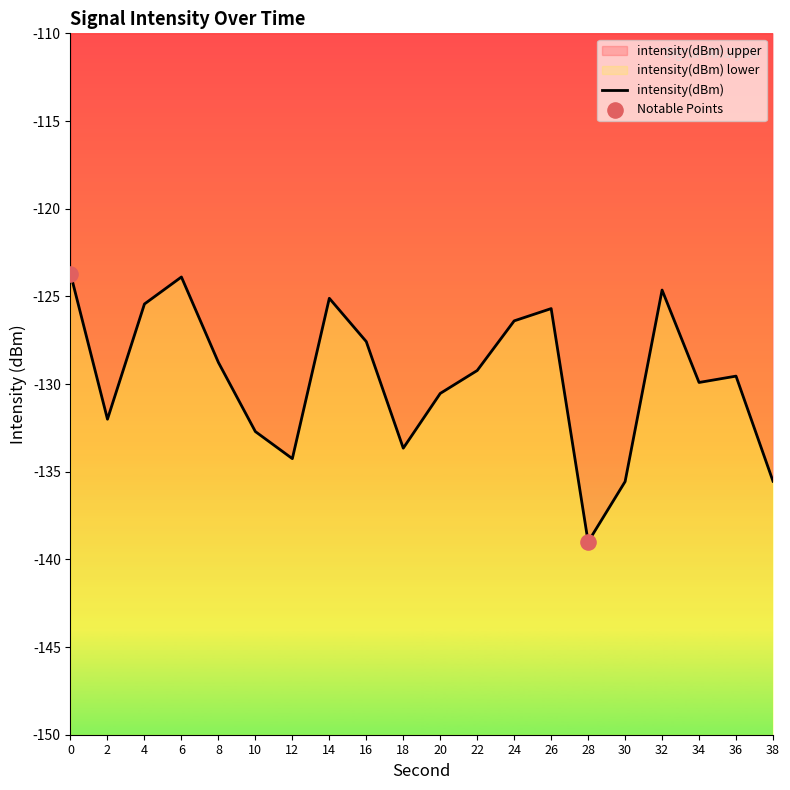

Between 26 and 6, which is larger?

6